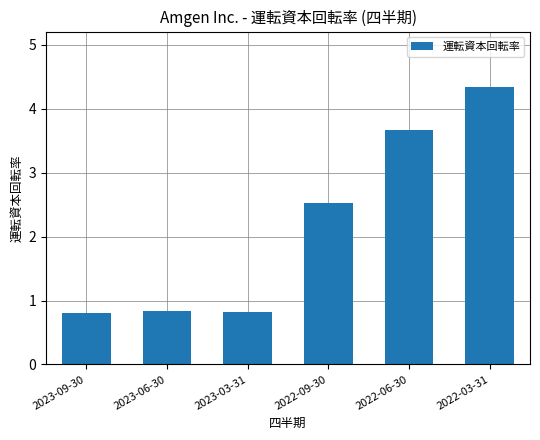

At which category does the chart reach its peak across all series?

2022-03-31